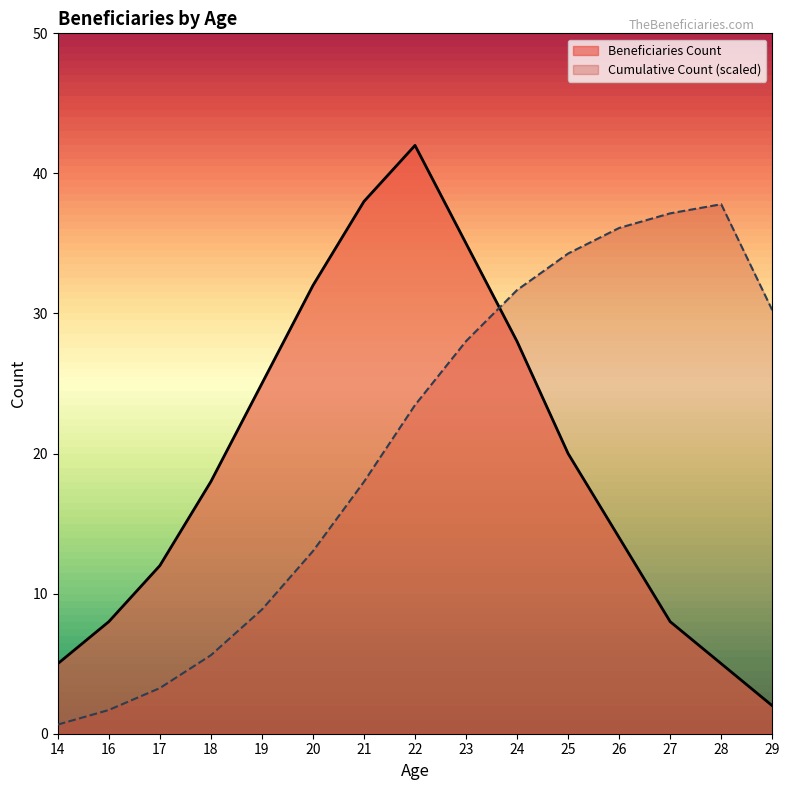

Where is the first local maximum for Beneficiaries Count?

22